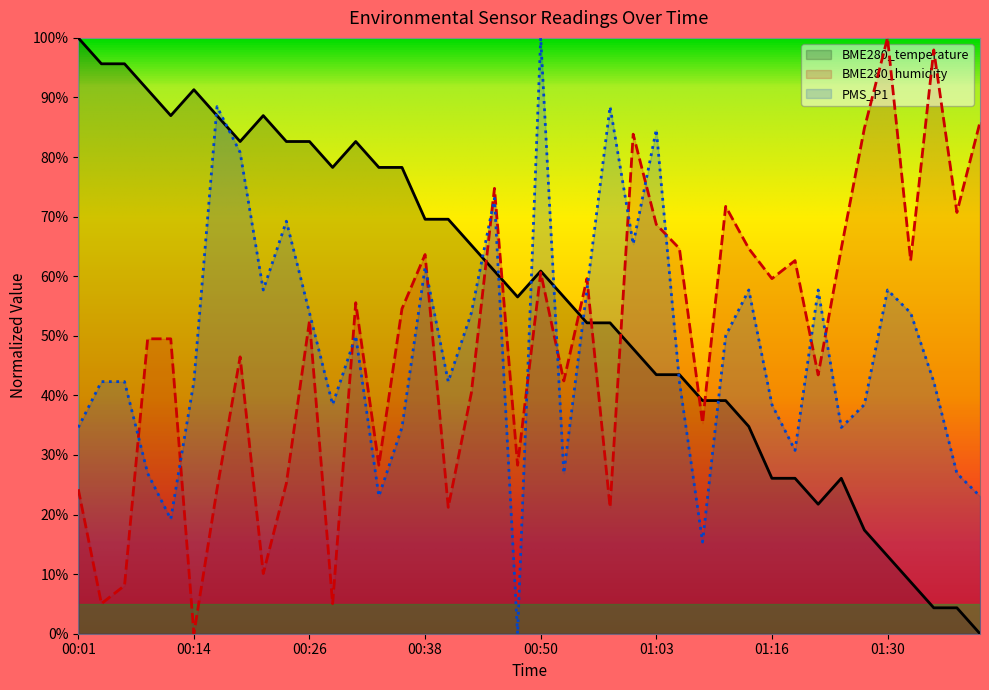

Which series ends up on top after the final intersection of BME280_humidity and PMS_P1?

BME280_humidity